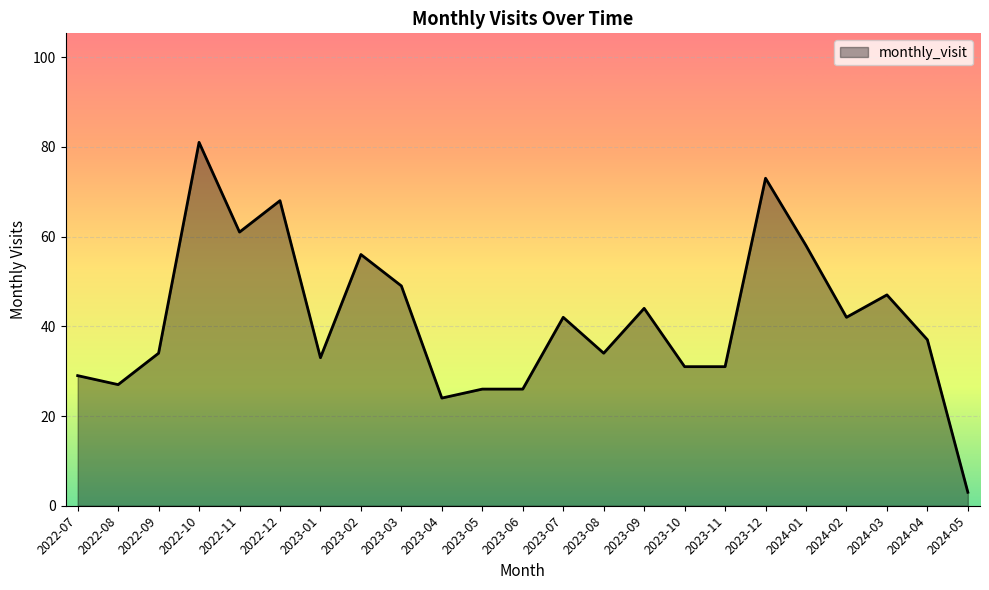

What is the difference between the values at 2022-08 and 2024-03?

20